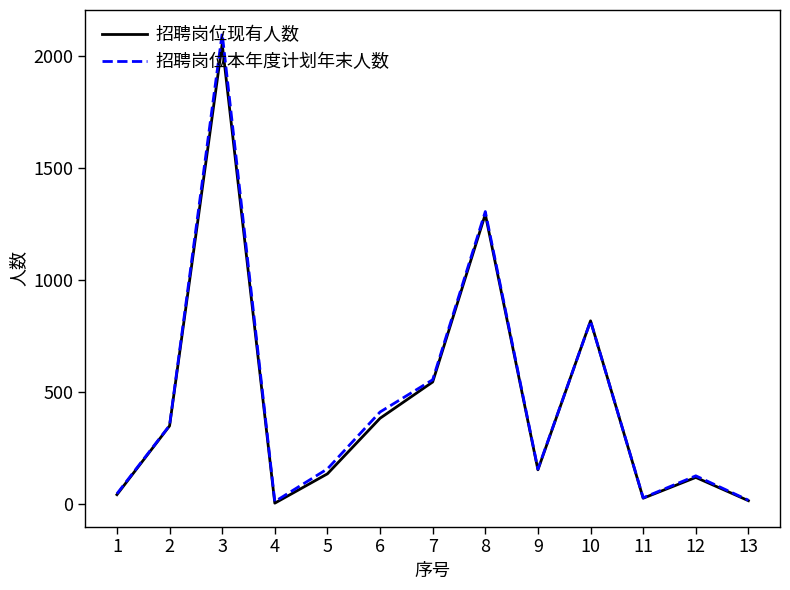

Does the chart have visible grid lines?

No